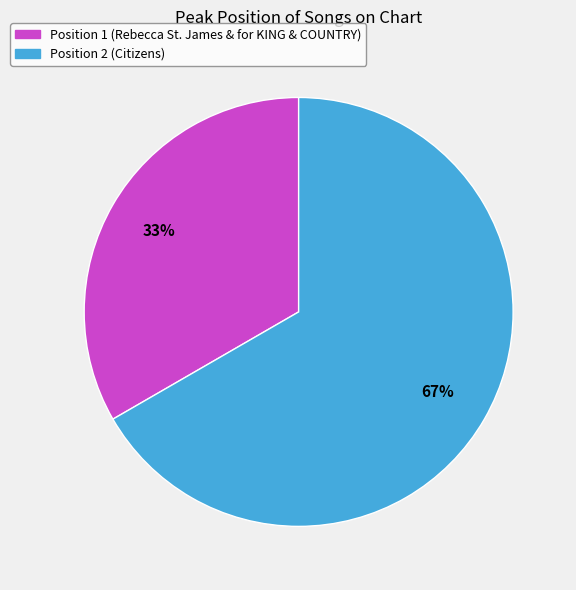

Combined, do Position 1 (Rebecca St. James & for KING & COUNTRY) and Position 2 (Citizens) account for over 50%?

Yes